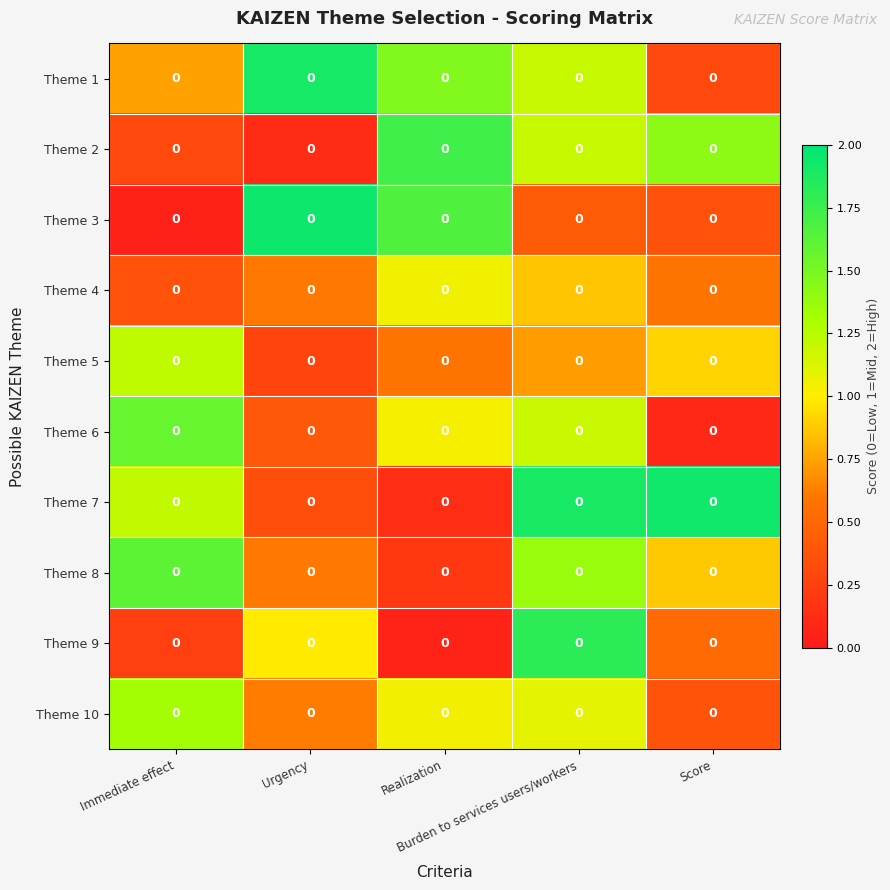

Rank the categories by Theme 6 value from highest to lowest.

Immediate effect, Burden to services users/workers, Realization, Urgency, Score